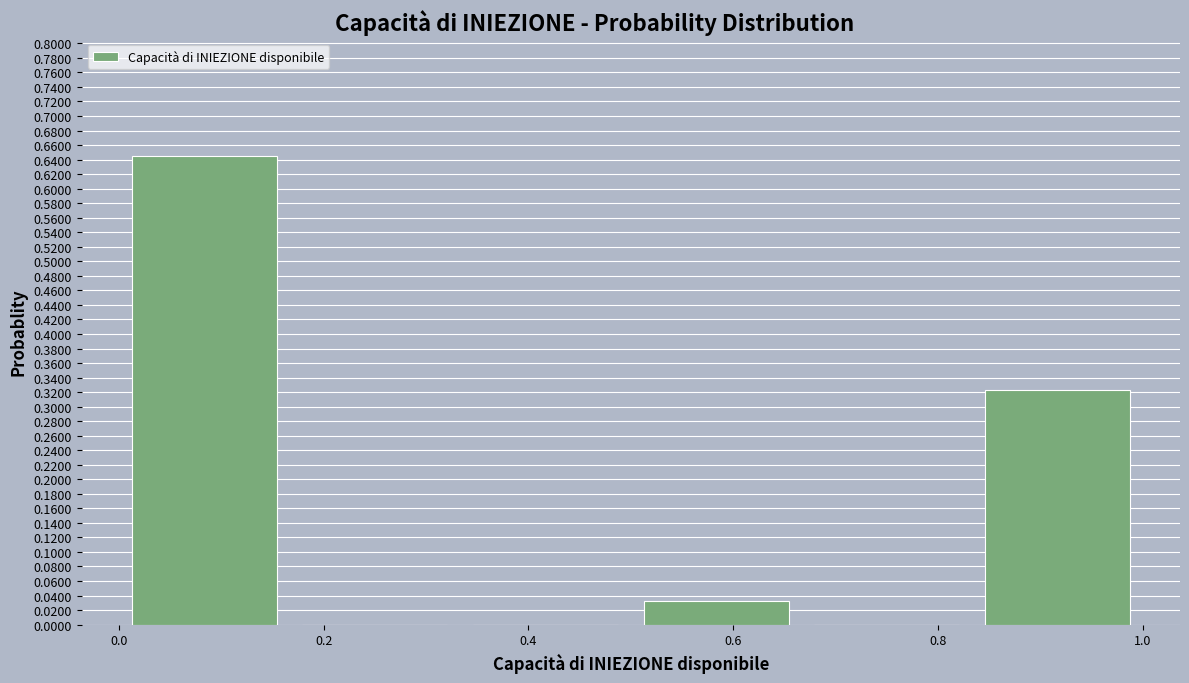

Reading left to right, list every bar in this chart as the range it spans on the x-axis followed by its height. Neither the bar edges nor the heights are printed on the chart, so give them approximately, as read against the axes.

0.00 to 0.16: 0.646
0.16 to 0.34: 0
0.34 to 0.50: 0
0.50 to 0.66: 0.032
0.66 to 0.84: 0
0.84 to 1.00: 0.322